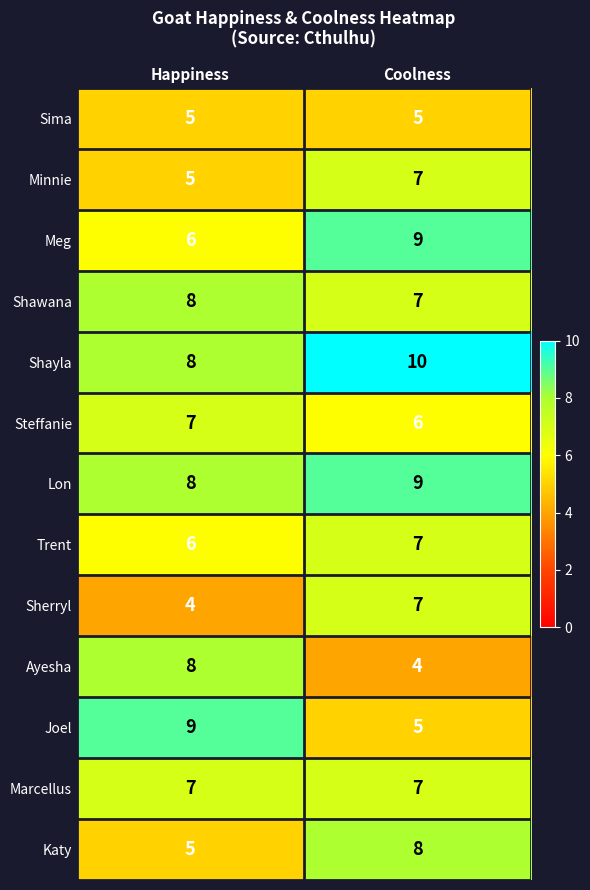

Where is Steffanie nearest to the value 6?

Coolness